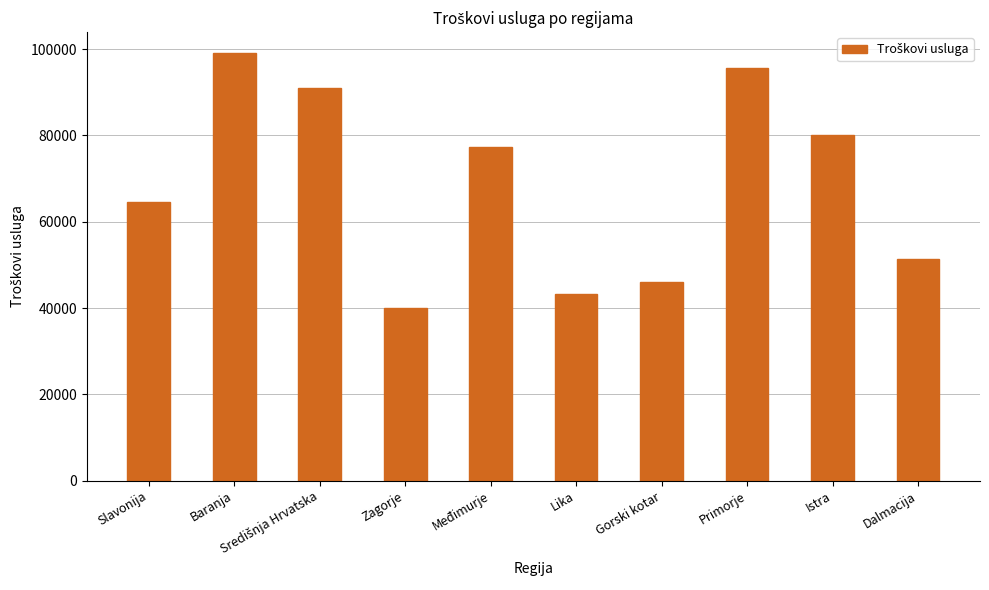

At which label is the value closest to 69518?

Slavonija